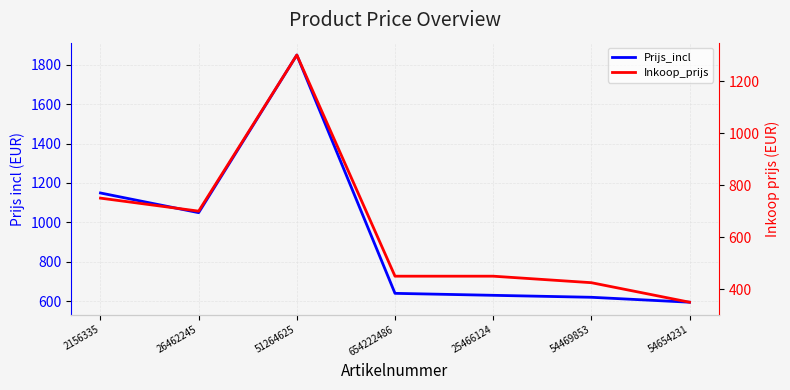

What is the value of the Inkoop_prijs point at the 6th from the left?

425